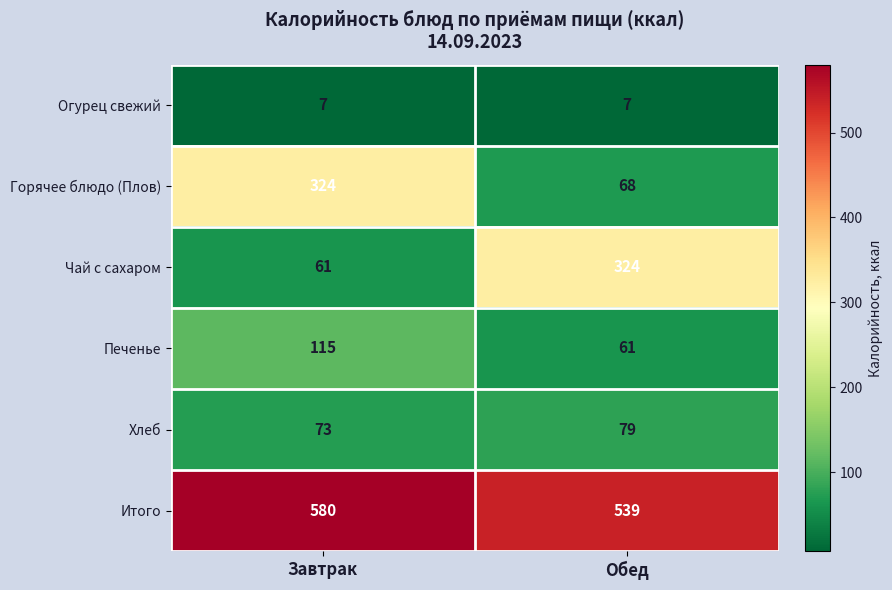

What is the approximate value of Горячее блюдо (Плов) at Завтрак, to the nearest 10?

320